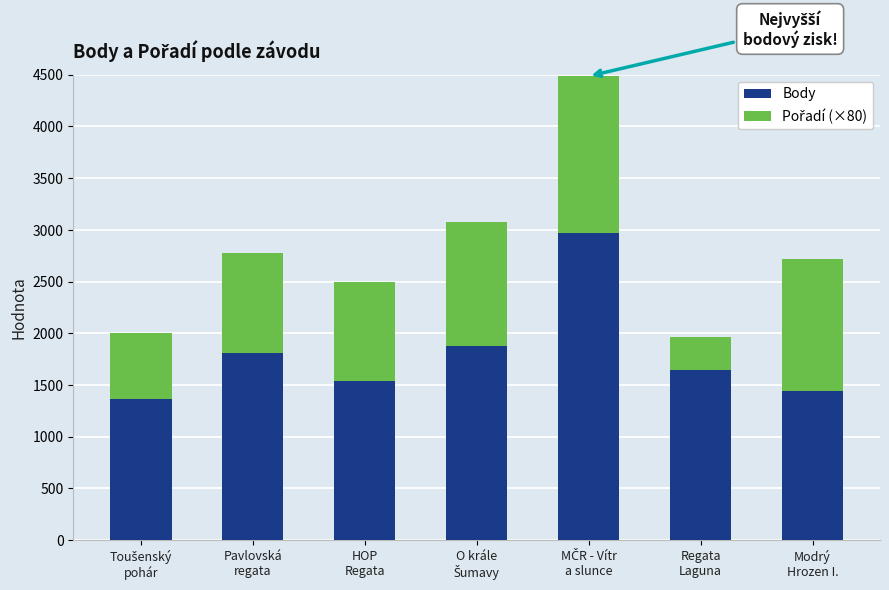

How many bars are there in total?

7